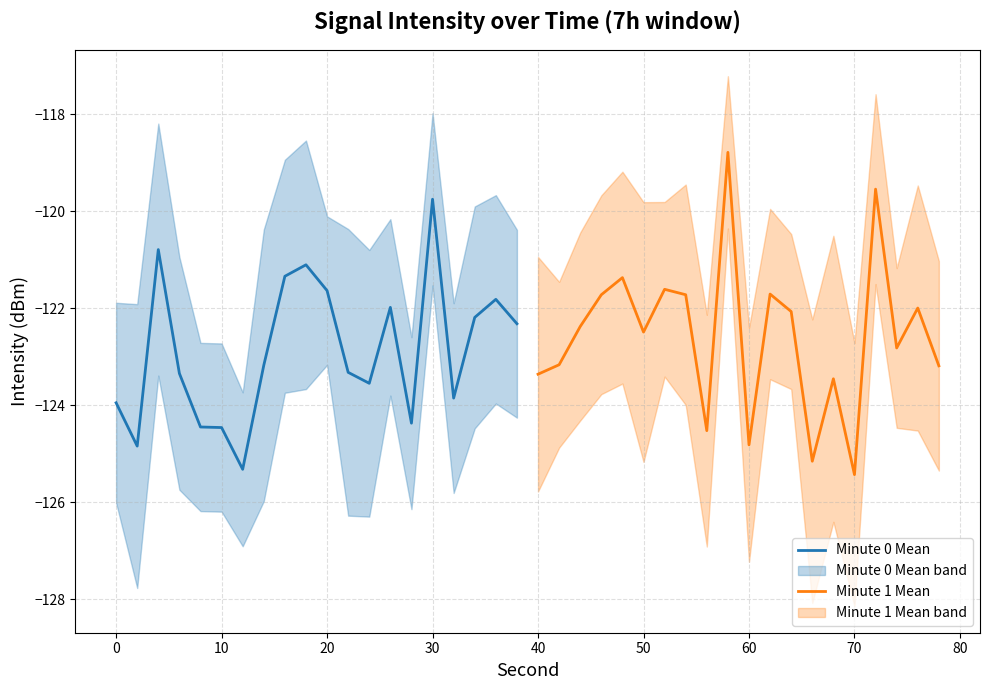

The value of Minute 0 Mean at 0 is -123.9. True or false?

True